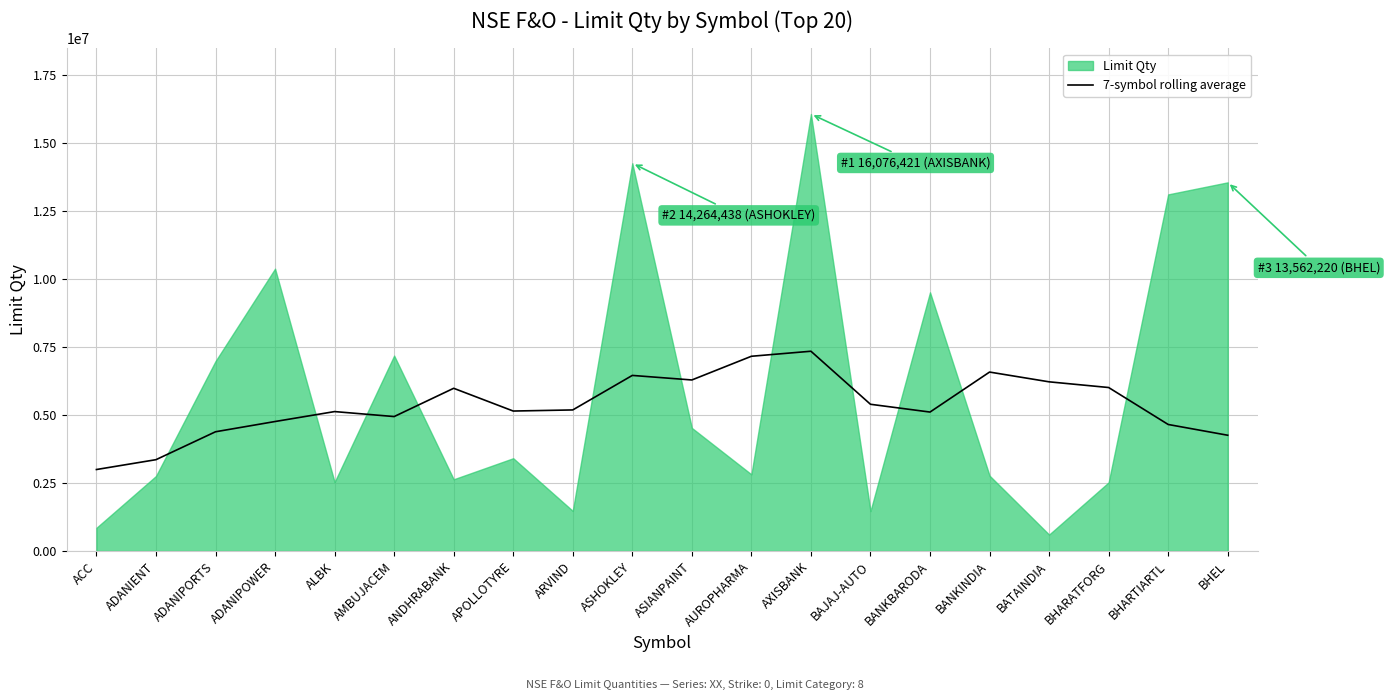

What position from the right is AXISBANK?

8